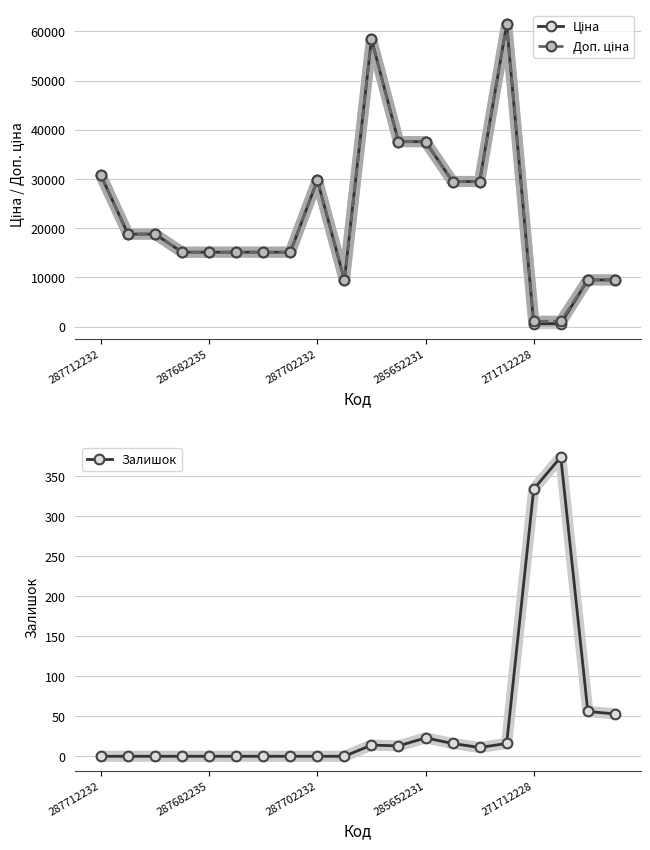

What is the value of the Залишок point at the 14th from the left?

16.0